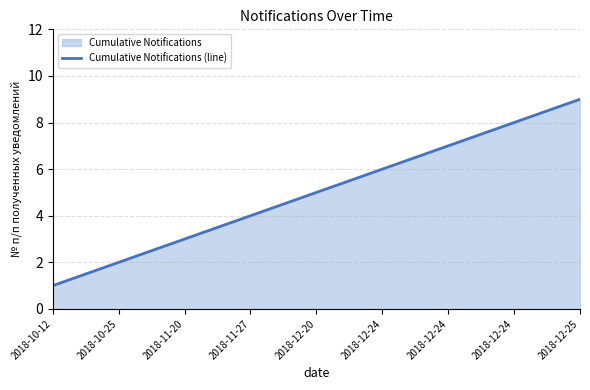

Count the values in the range 3 to 7.

5